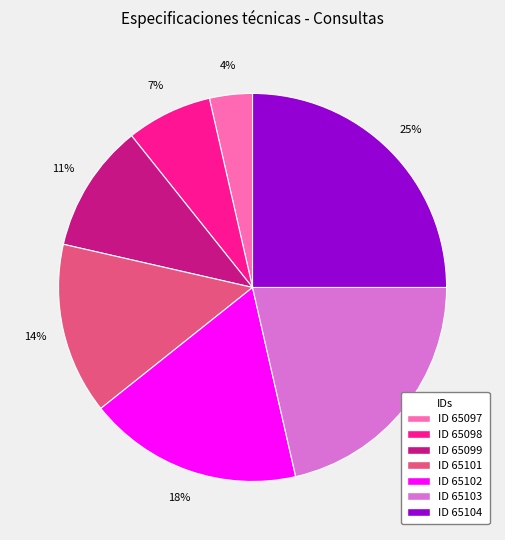

To the nearest percent, what is the average slice percentage?

14%